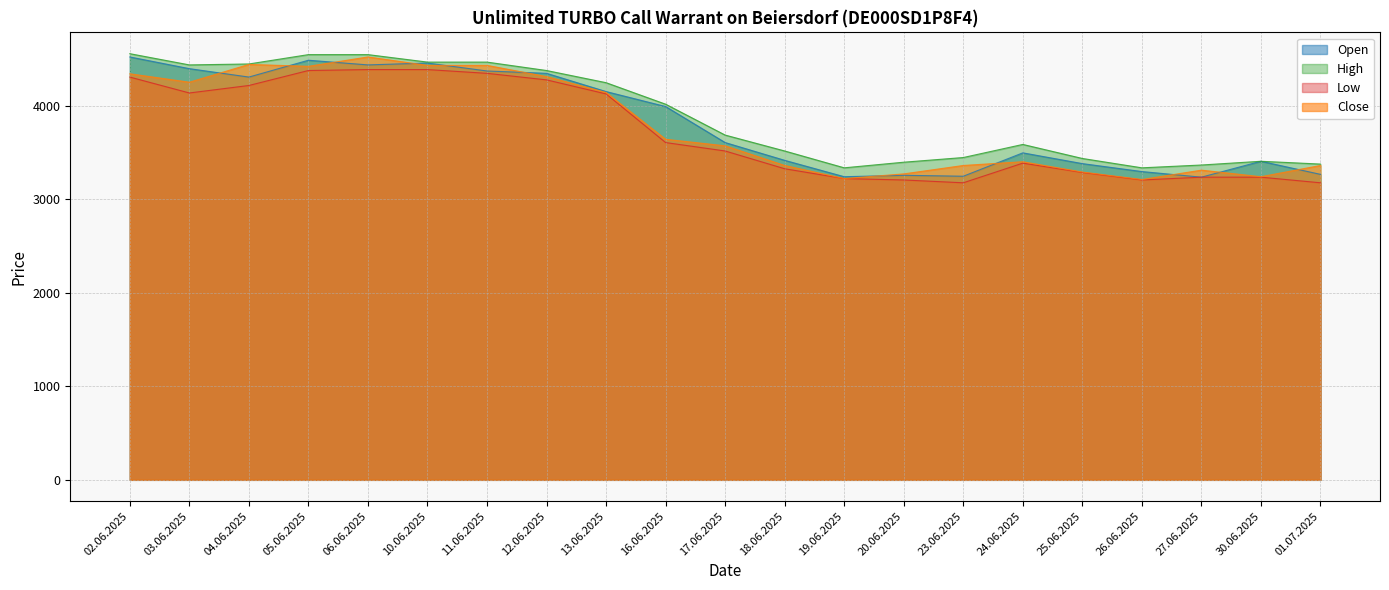

At how many categories does at least one series exceed 4091?

9